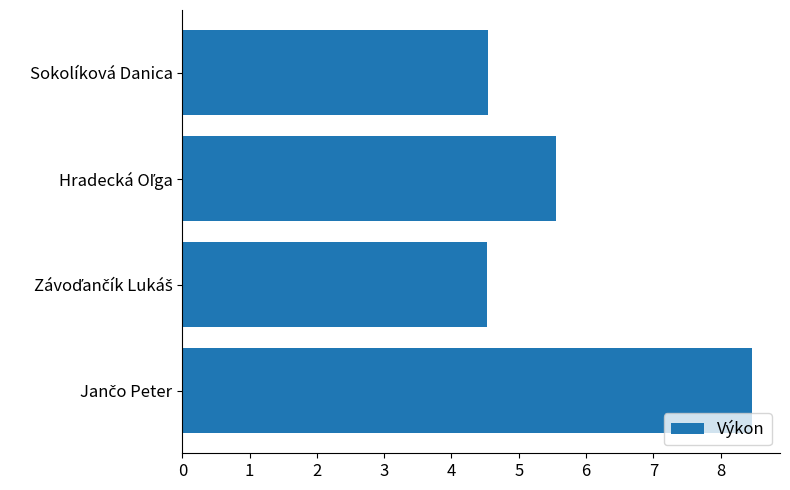

How many distinct data groups are displayed?

1